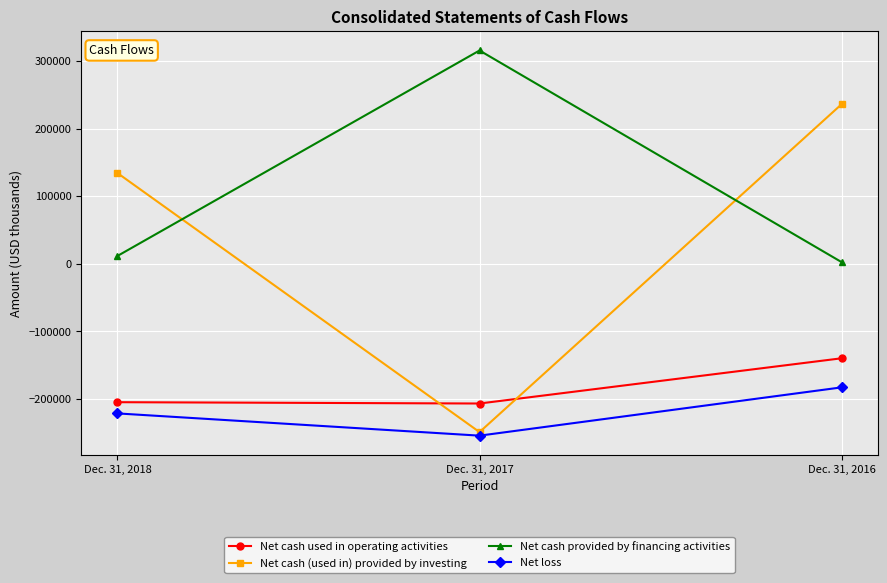

List the series in order of their peak value, highest first.

Net cash provided by financing activities, Net cash (used in) provided by investing, Net cash used in operating activities, Net loss